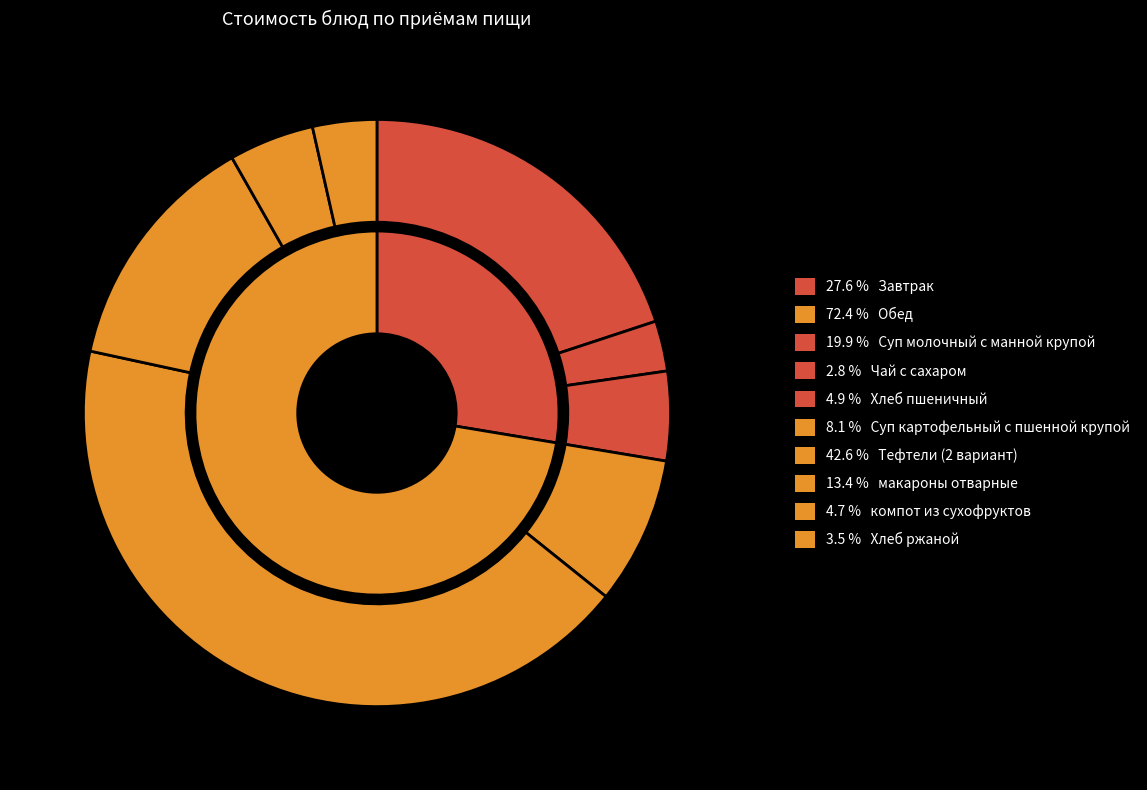

True or false: макароны отварные accounts for 13% of the total.

True